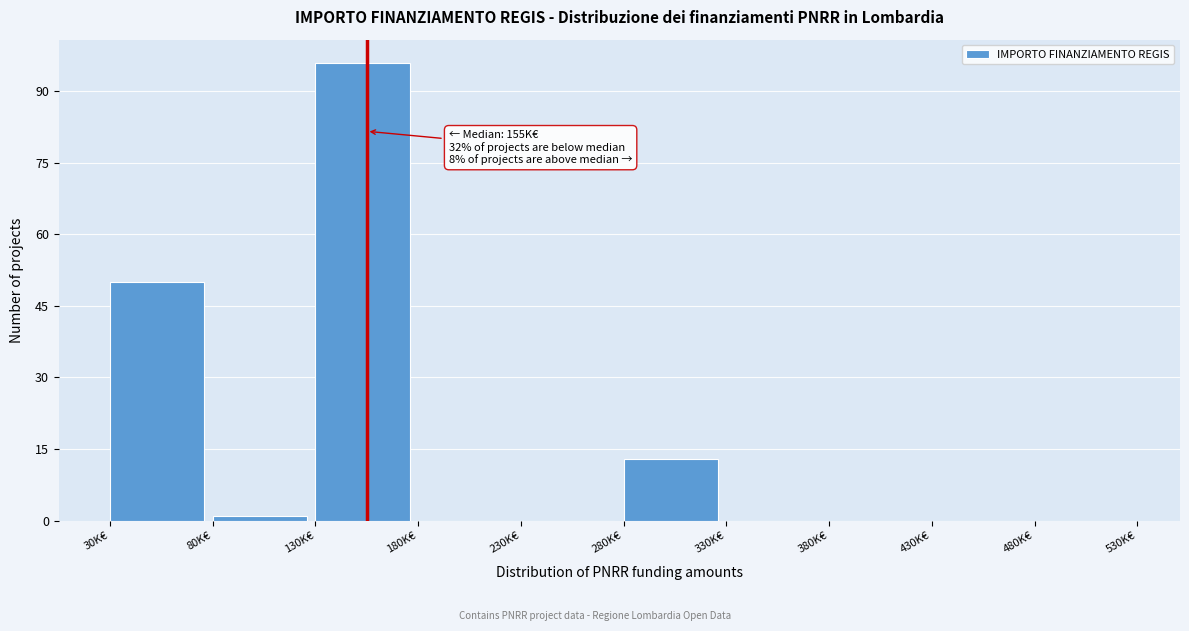

Reading left to right, transcribe all the data shown in this chart.

30K€=50	80K€=1	130K€=96	180K€=0	230K€=0	280K€=13	330K€=0	380K€=0	430K€=0	480K€=0